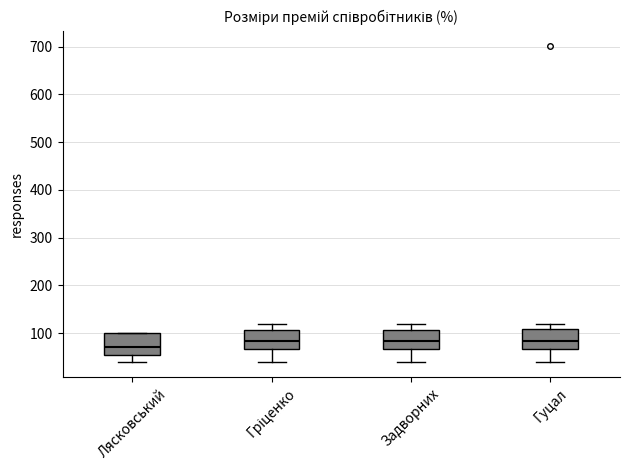

Where is the lower edge of the box for Гуцал on the y-axis? The values are not printed on the chart, so give them approximately, as read against the axis.

70